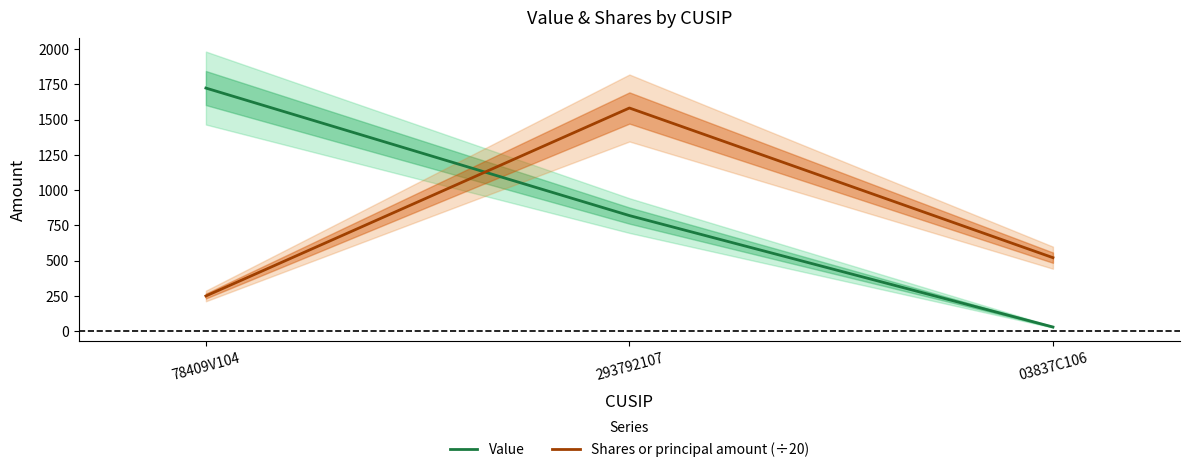

Is the value of Value at 03837C106 greater than the value of Shares or principal amount (÷20) at 293792107?

No